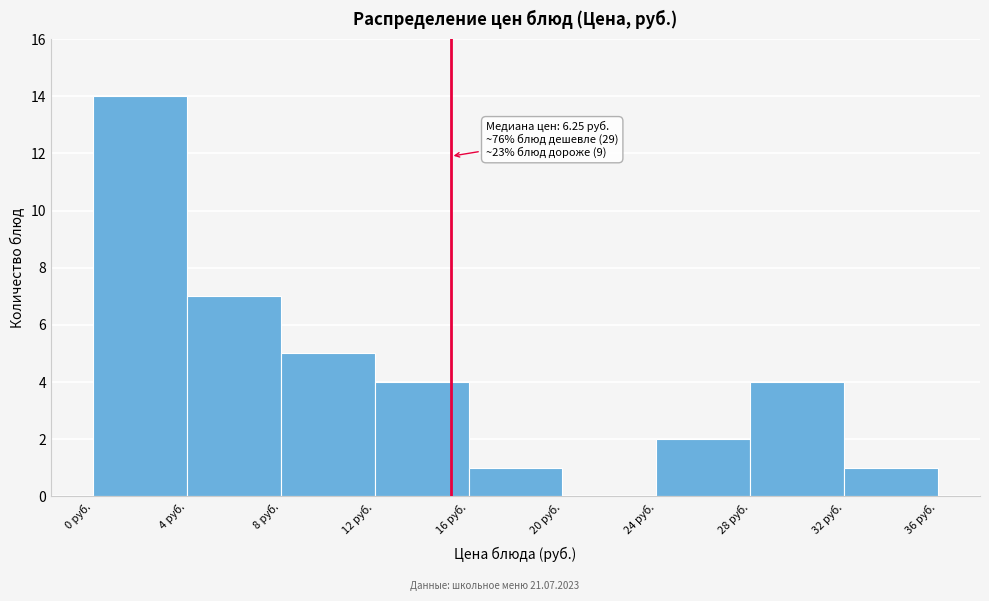

Which range on the x-axis has the tallest bar?

0 to 4